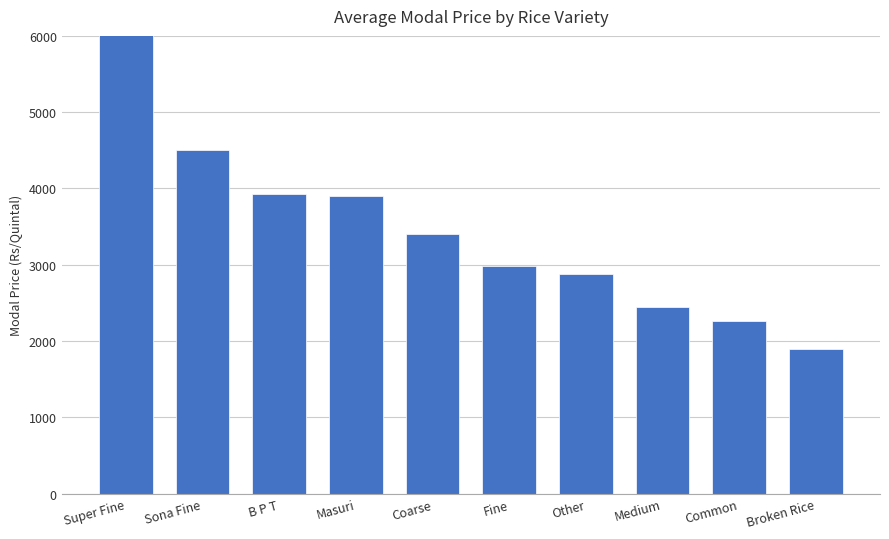

Reading left to right, extract all data points from this chart.

Super Fine=7200.0	Sona Fine=4500.0	B P T=3923.3	Masuri=3900.0	Coarse=3400.0	Fine=2985.7	Other=2880.0	Medium=2450.0	Common=2264.4	Broken Rice=1900.0